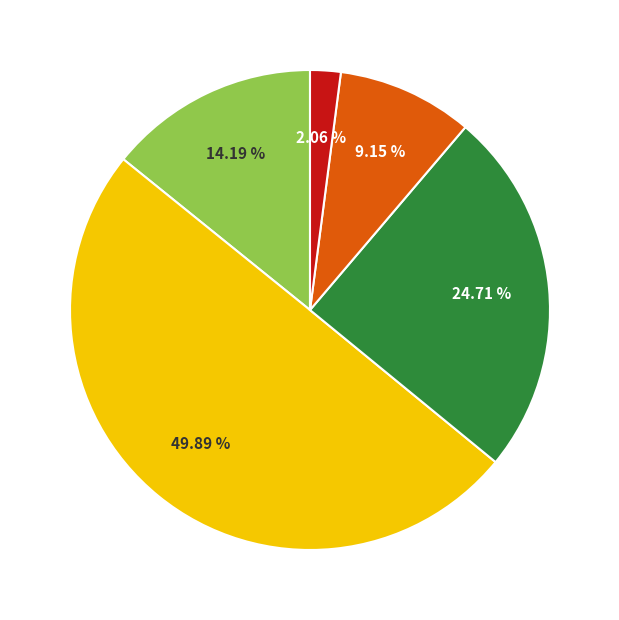

To the nearest percent, what is the difference between the largest and smallest slice percentages?

48%